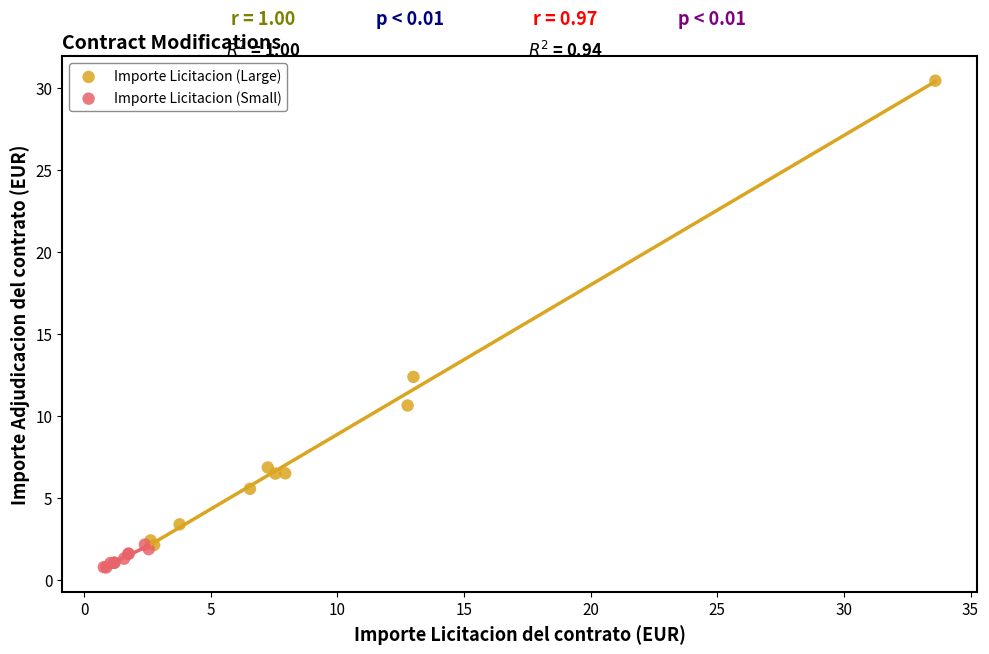

Which series contains the lowest Y value?

Importe Licitacion (Small)